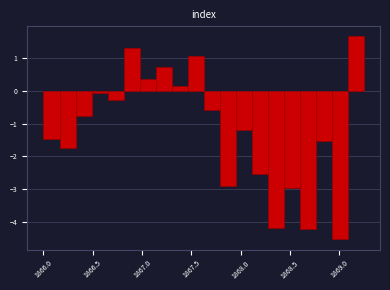

Around what value on the x-axis is the tallest bar? Give the approximate position of its centre, as read against the axis.

1869.15